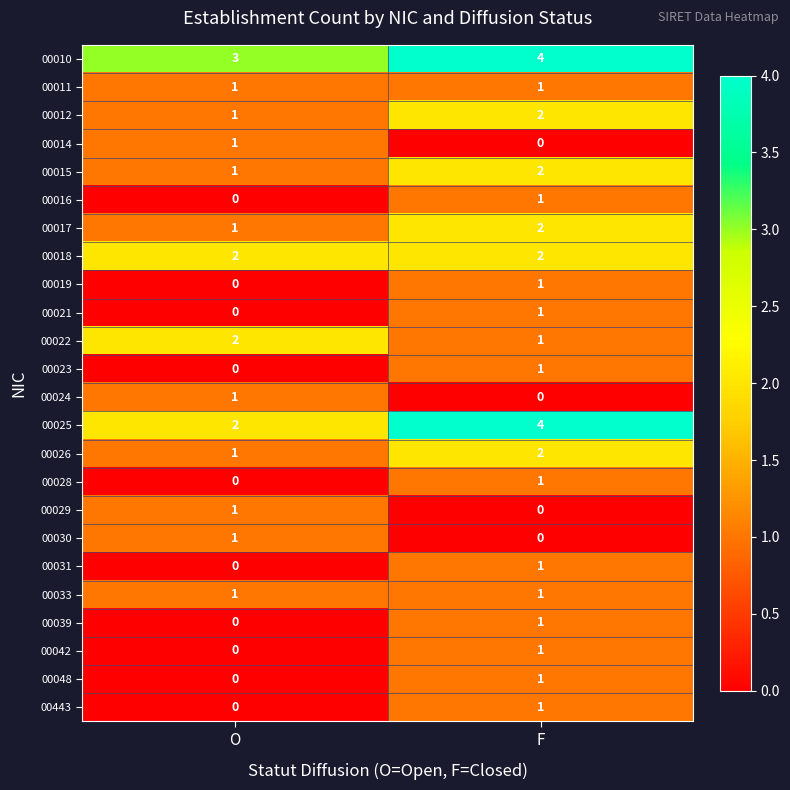

What is the total value across all series at O?

19